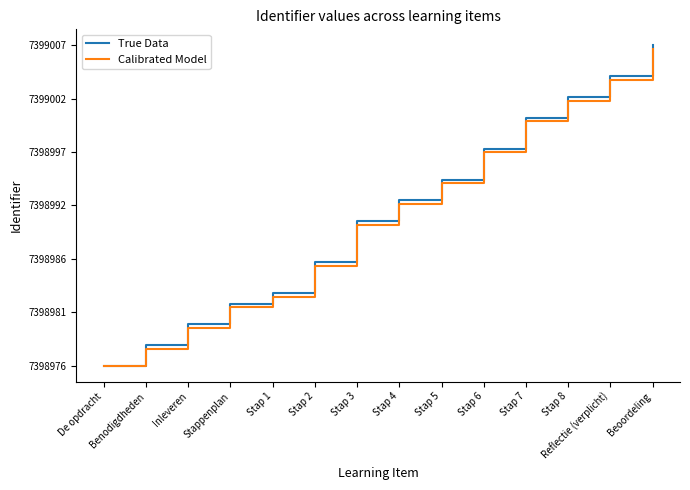

Does the chart display data point markers on the line(s)?

No